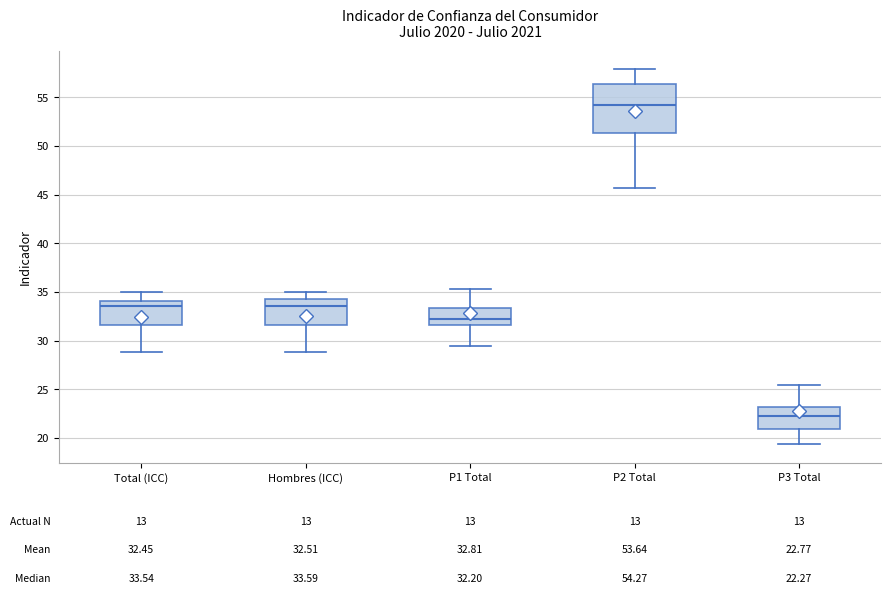

Which box's median line is the highest?

P2 Total